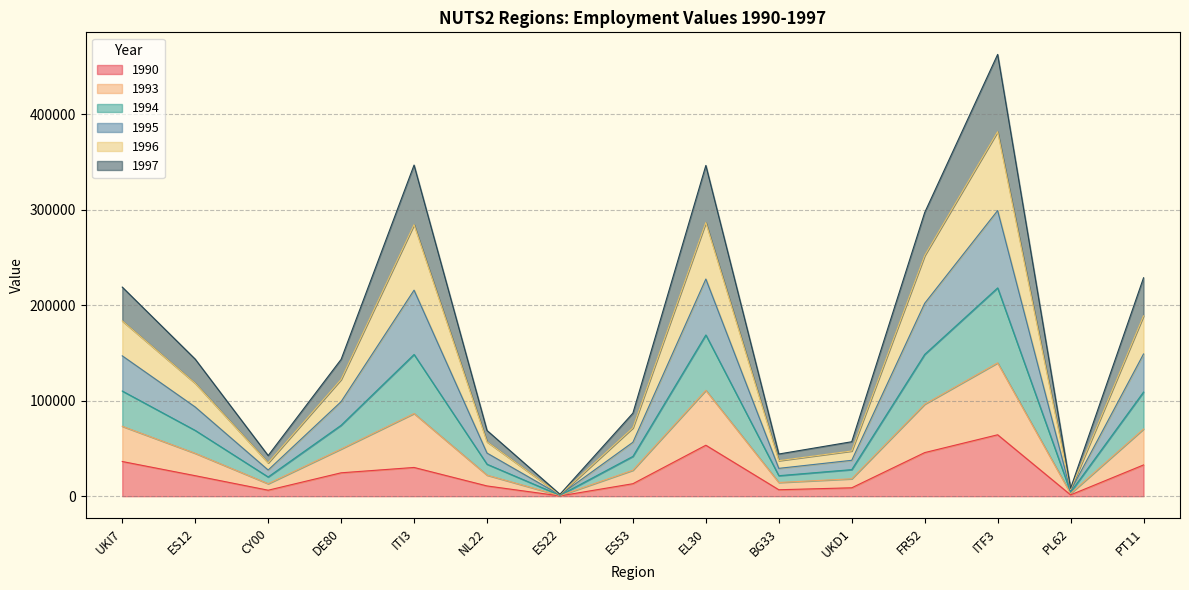

The 1993 series shows 189600 at ES12. True or false?

False